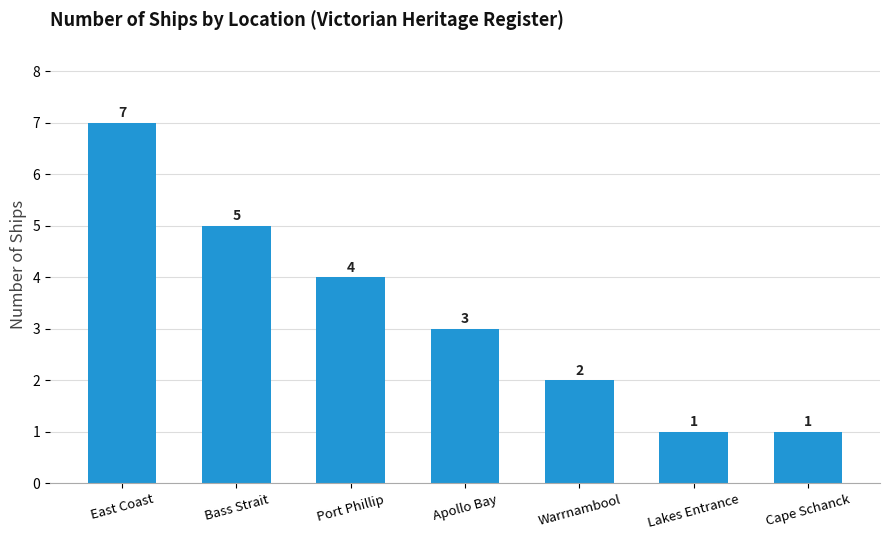

What is the sum of all values?

23